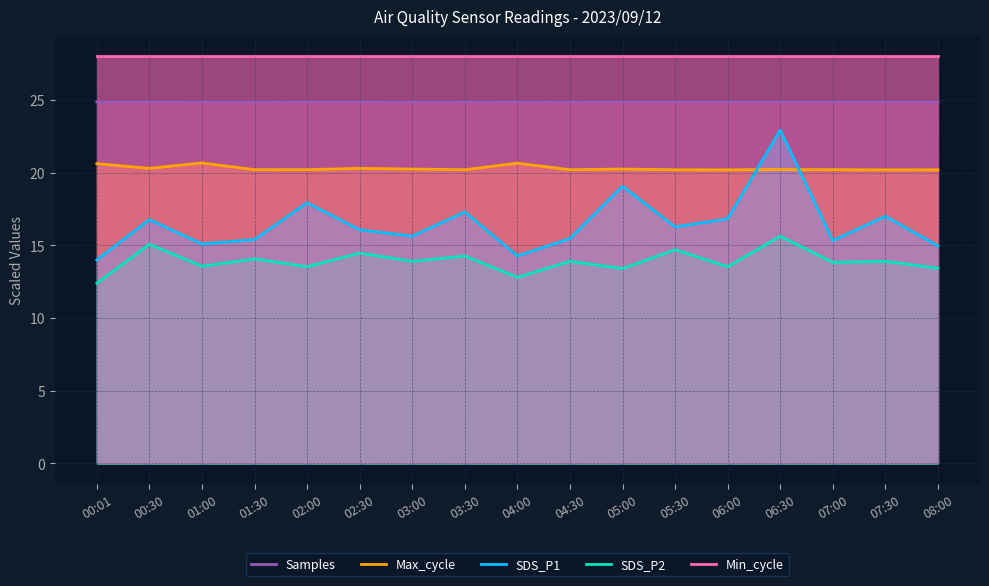

Does the chart have visible grid lines?

Yes